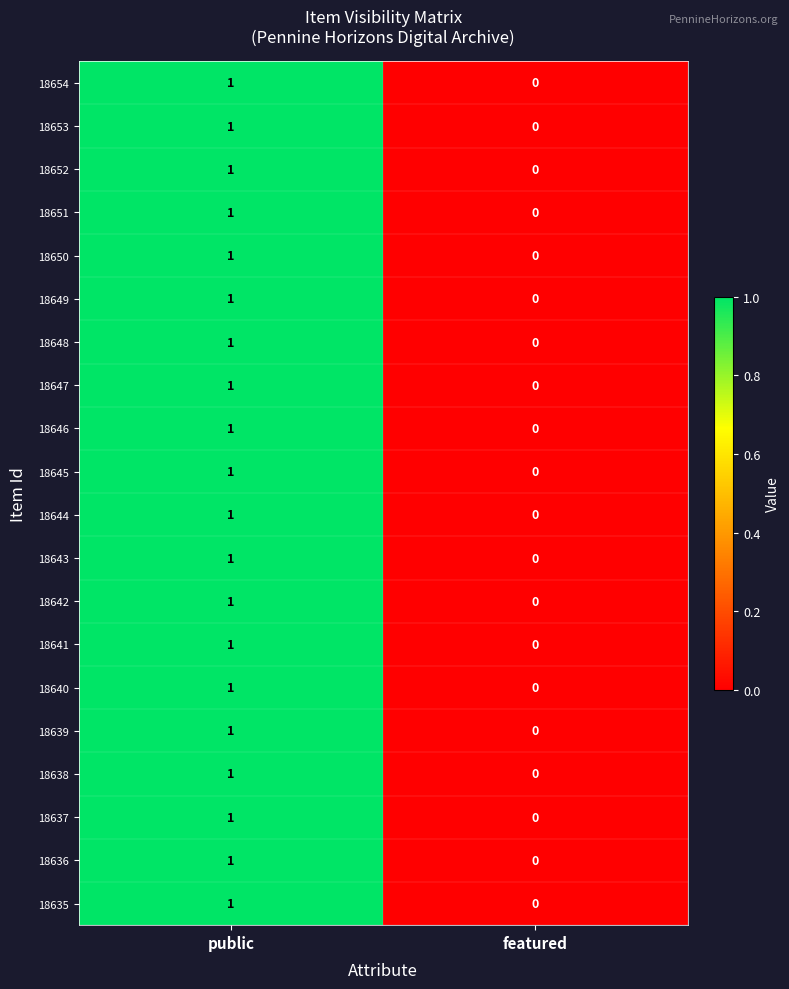

How many distinct data groups are displayed?

20